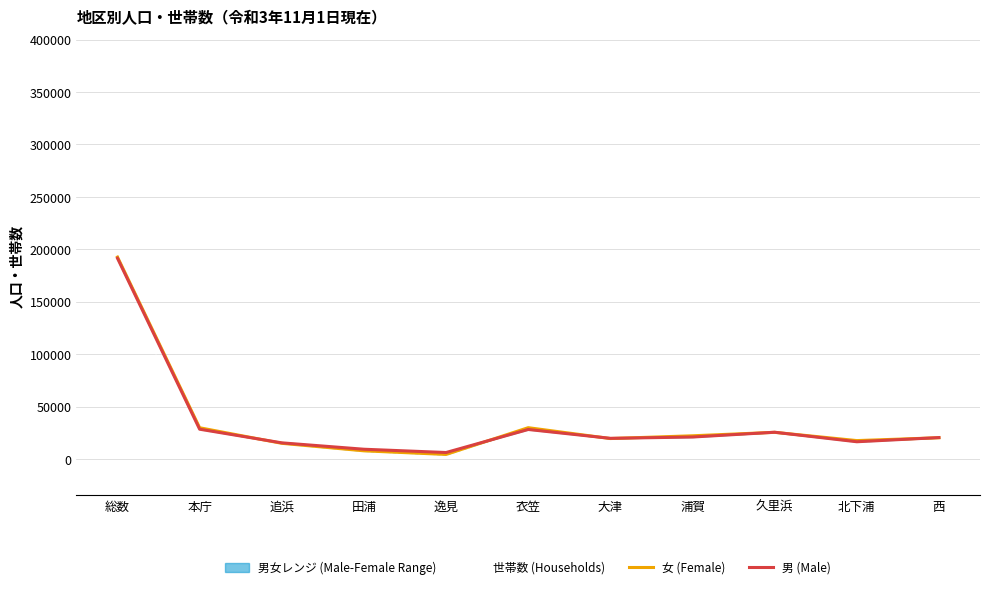

Rank the categories by 世帯数 (Avg) value from highest to lowest.

総数, 本庁, 衣笠, 久里浜, 浦賀, 西, 大津, 北下浦, 追浜, 田浦, 逸見